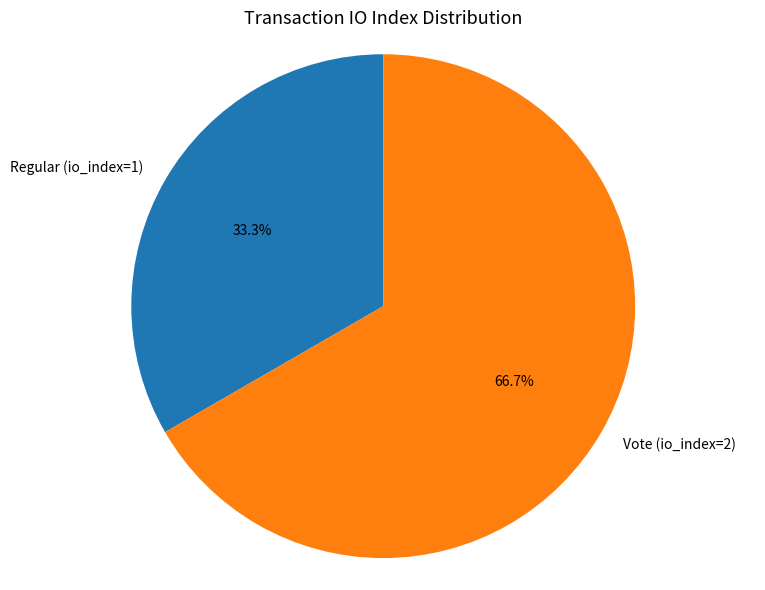

Which category has the smallest portion of the pie?

Regular (io_index=1)